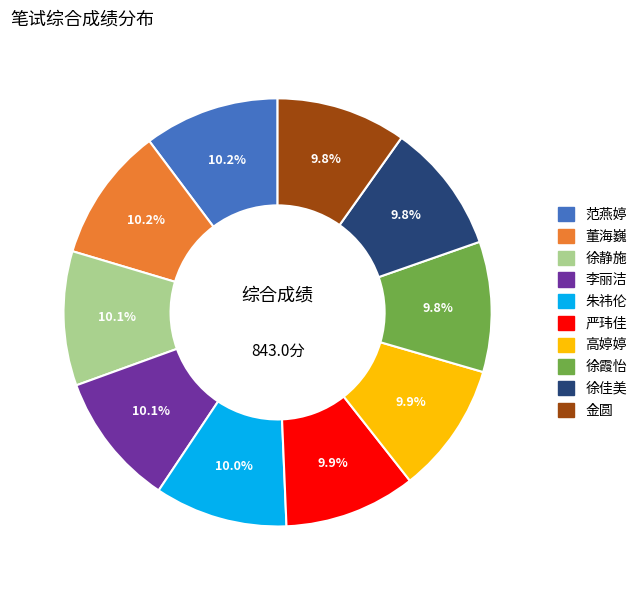

Is 金圆 the majority of the pie?

No